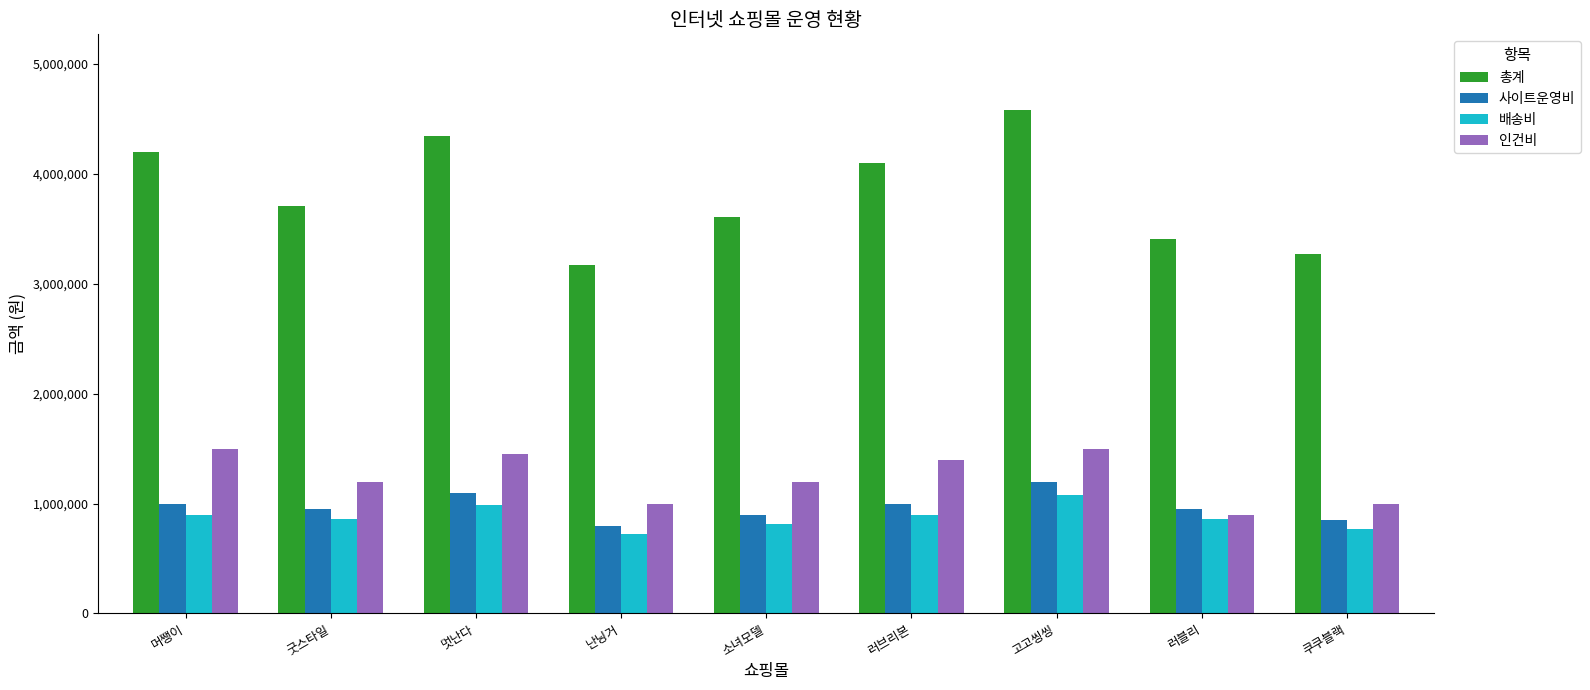

At which label does 배송비 reach its minimum?

난닝거